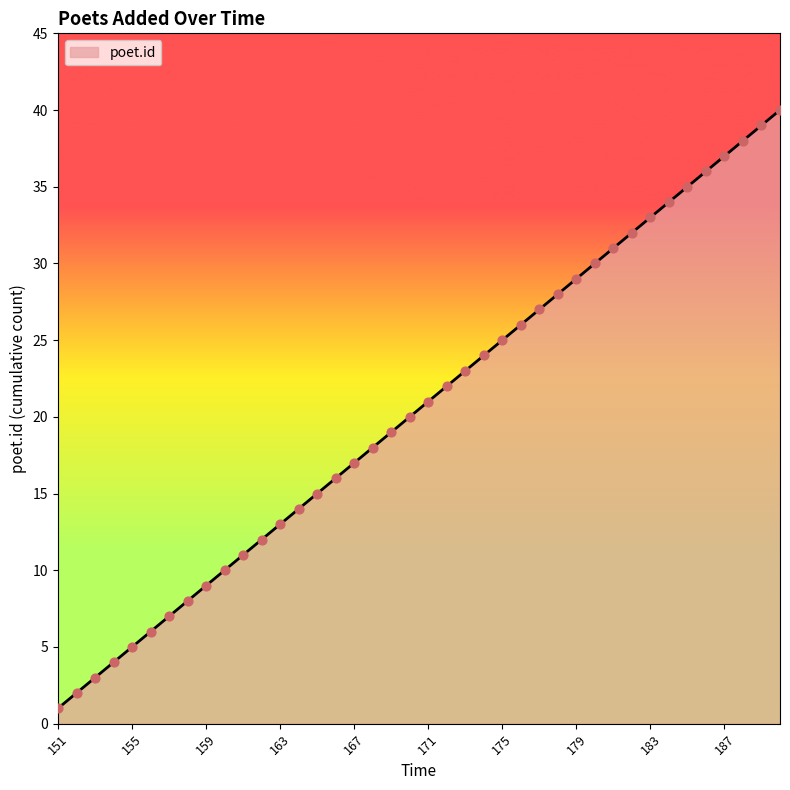

What is the greatest value displayed?

40